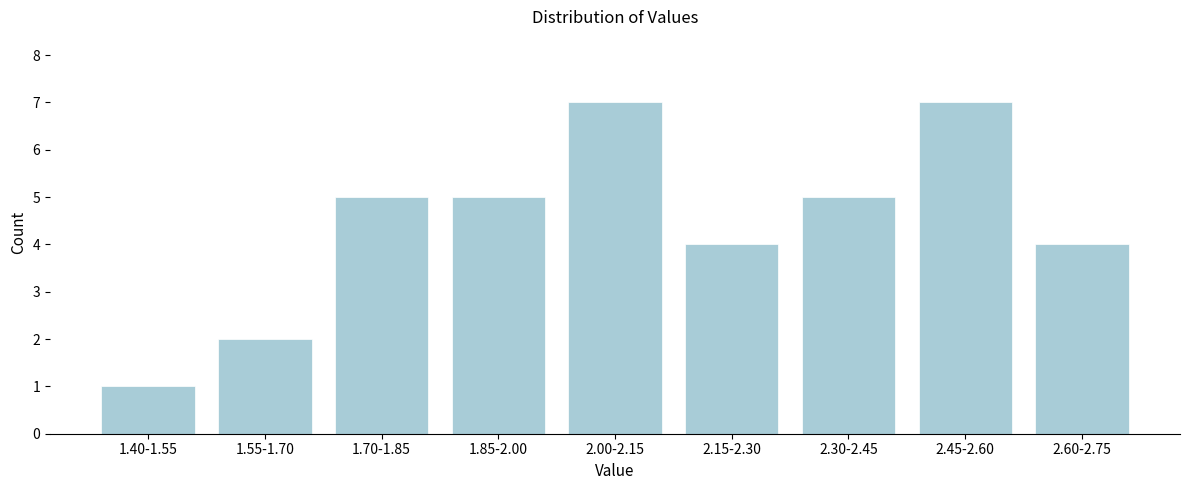

Reading left to right, extract all data points from this chart.

1.40-1.55=1	1.55-1.70=2	1.70-1.85=5	1.85-2.00=5	2.00-2.15=7	2.15-2.30=4	2.30-2.45=5	2.45-2.60=7	2.60-2.75=4